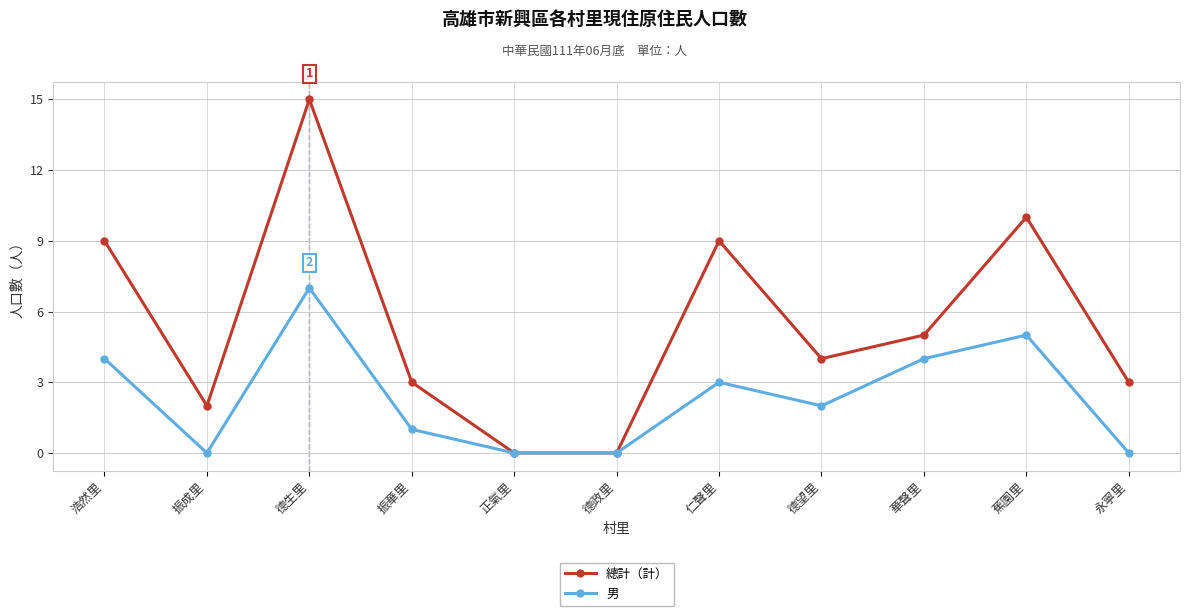

What is the value of the 男 point at the 1st from the left?

4